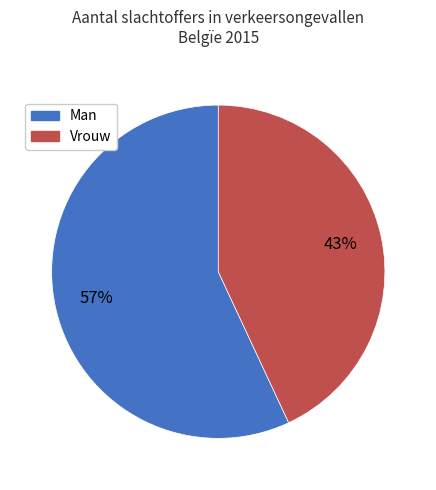

To the nearest percent, what is the average slice percentage?

50%